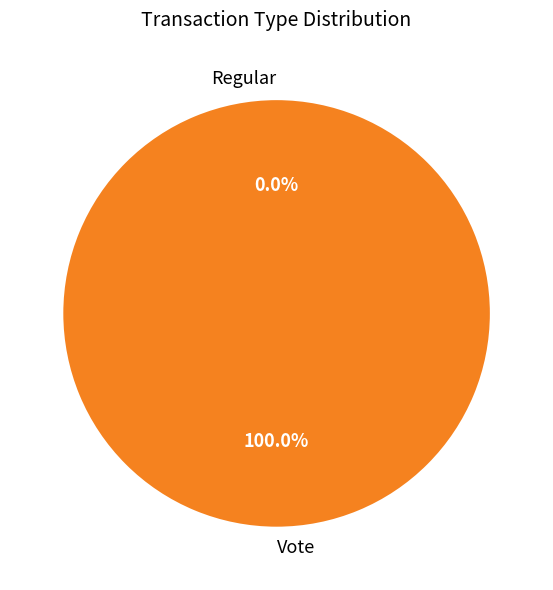

Does Regular account for over 50% of the chart?

No